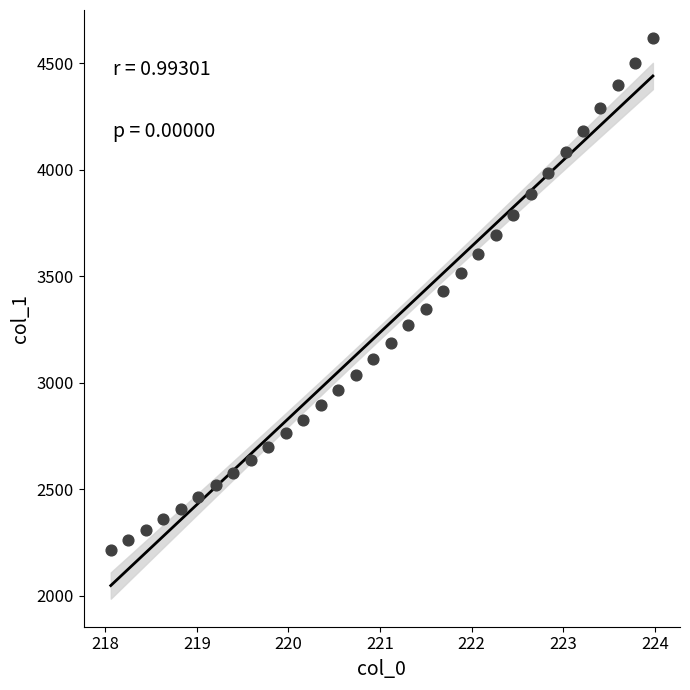

What is the range of X values (max minus min)?

5.9